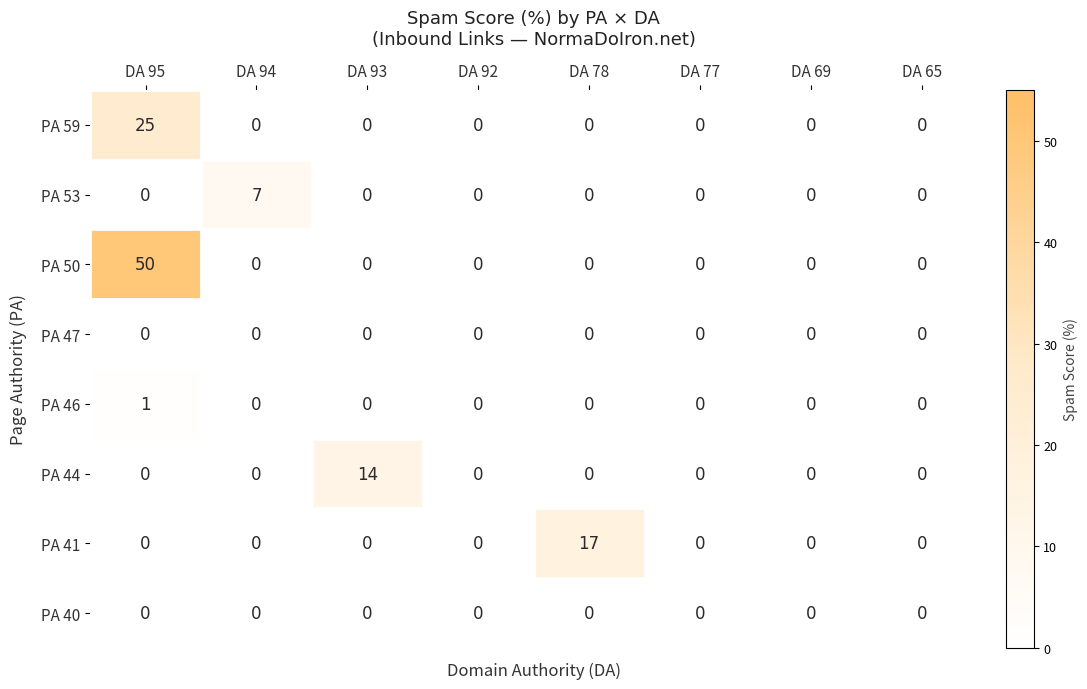

The value of PA 44 at DA 65 is 5. True or false?

False